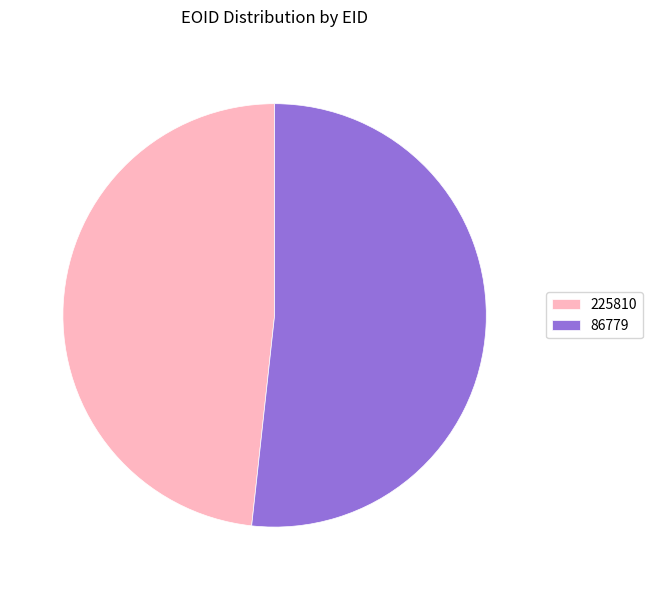

Do 225810 and 86779 together represent more than half of the pie?

Yes